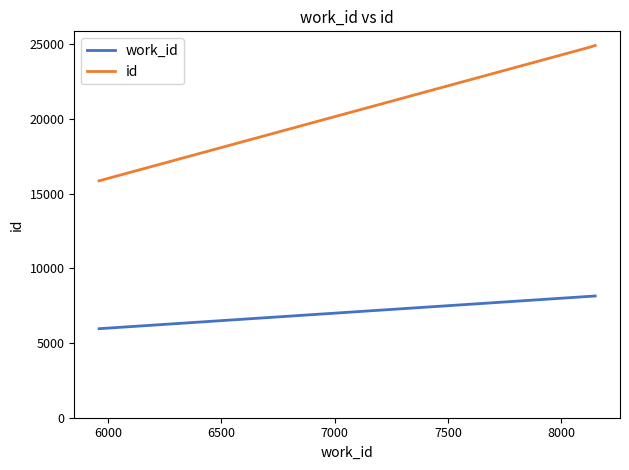

At how many categories does at least one series exceed 14285?

3